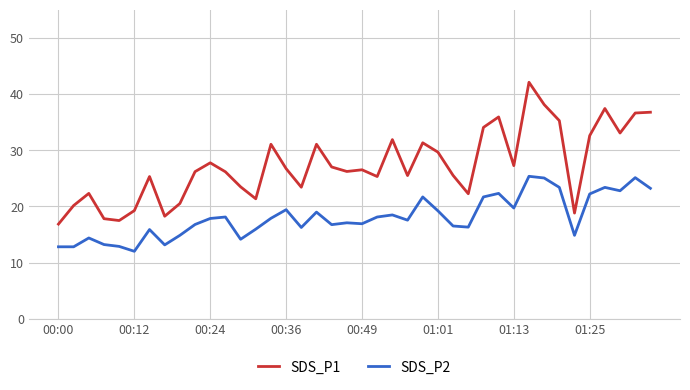

What is the smallest value displayed?

12.0